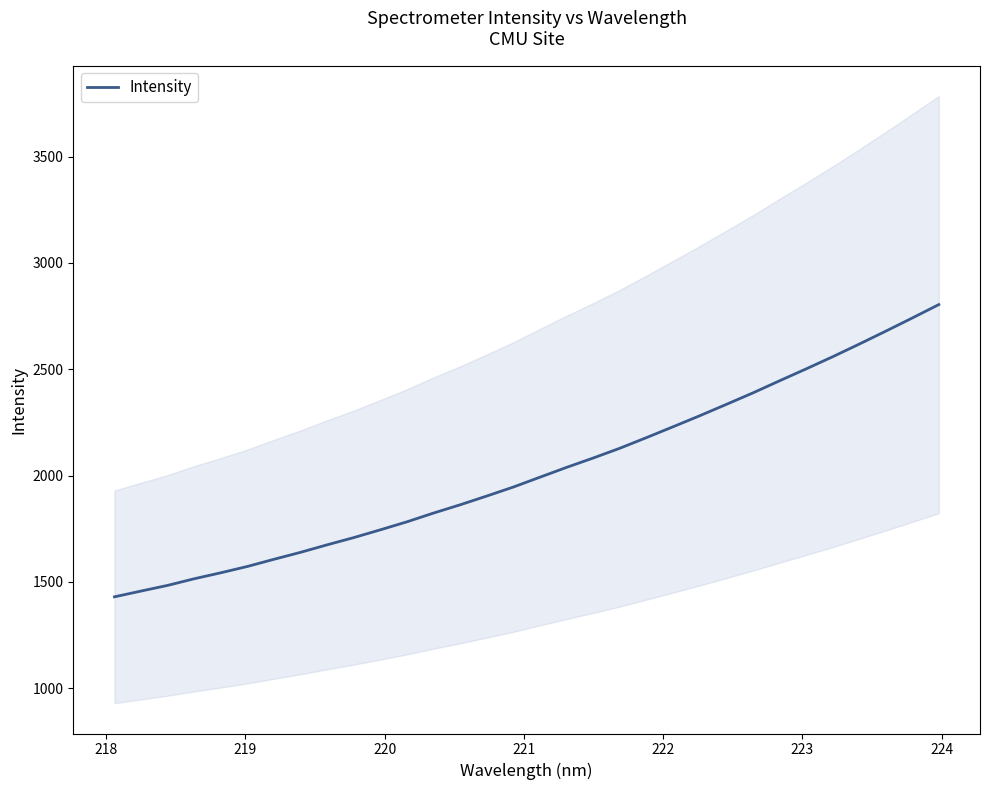

Does the chart have visible grid lines?

No